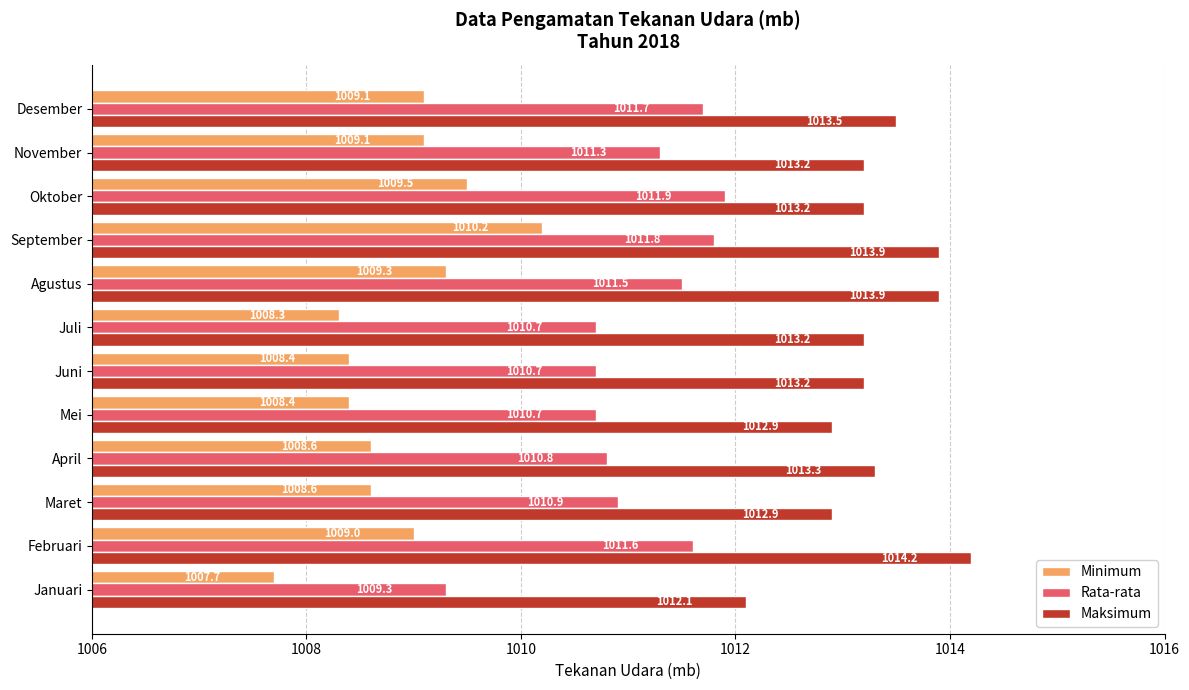

At which label does Minimum reach its minimum?

Januari